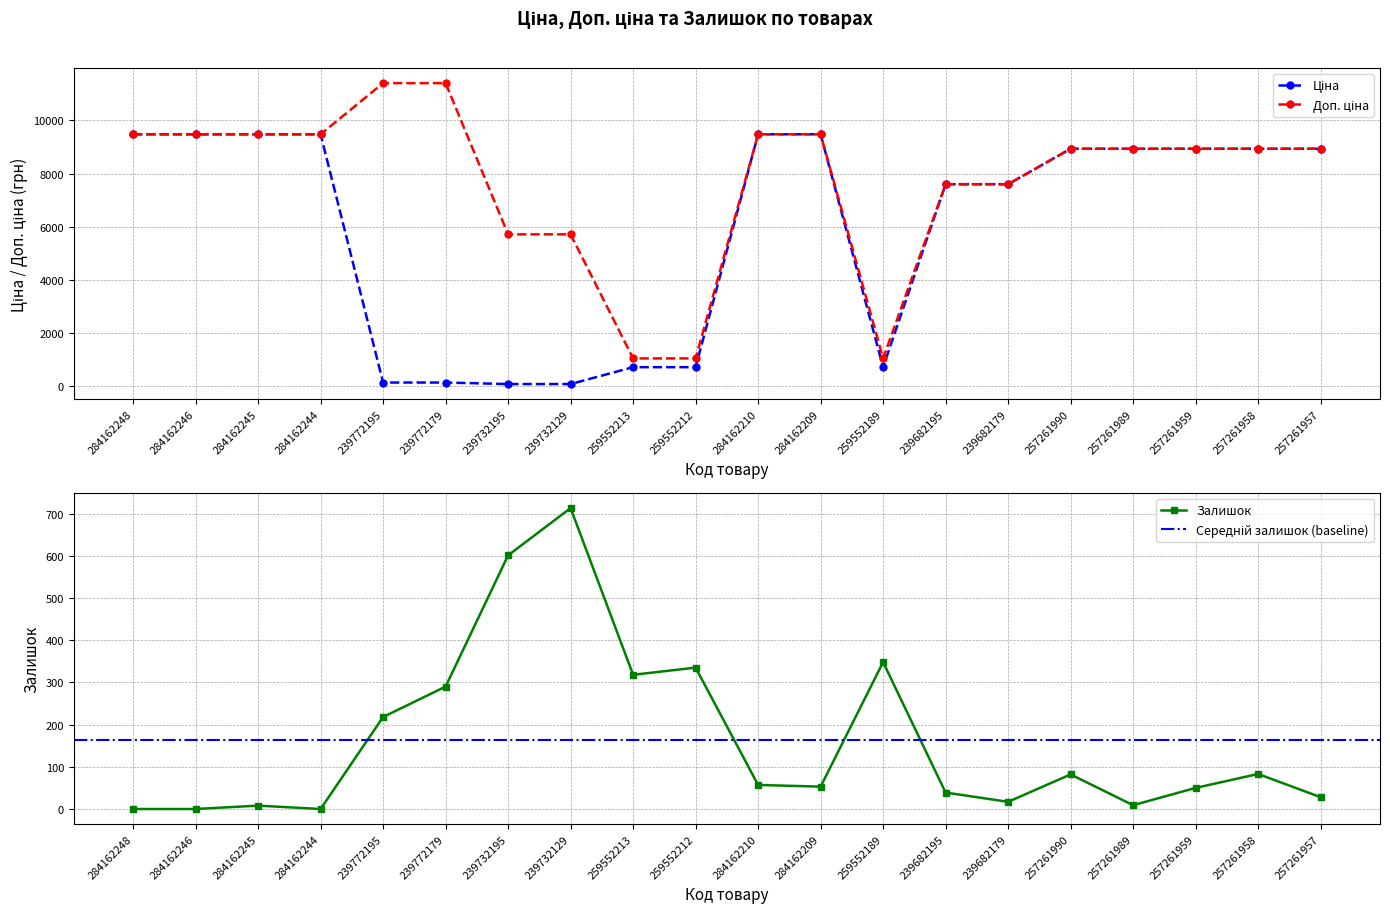

True or false: Залишок has a value of 0 at 284162246.

True